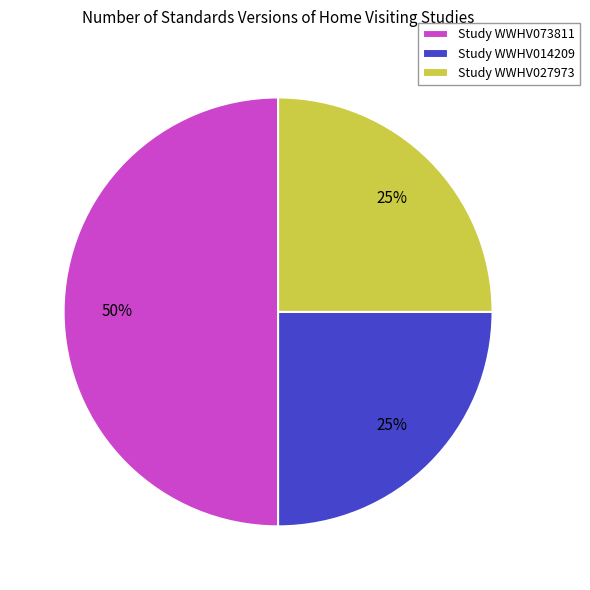

Which slice is the largest?

Study WWHV073811